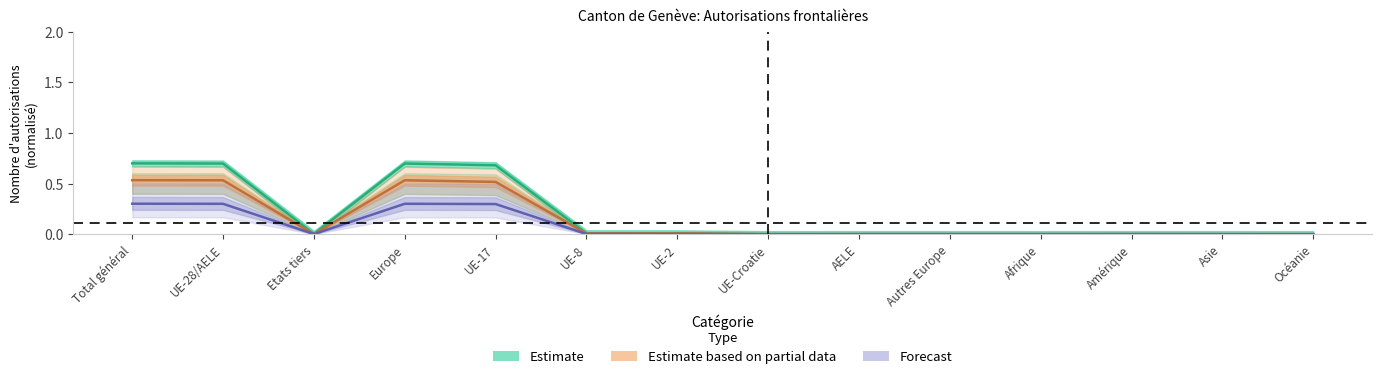

What is the difference between the maximum and second lowest values in the Total series?

0.7